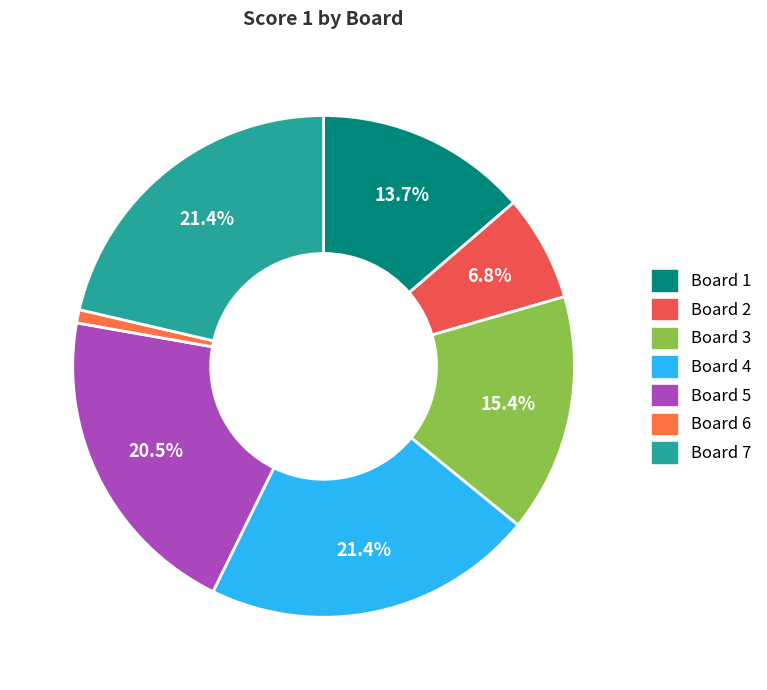

To the nearest percent, what is the average slice percentage?

14%